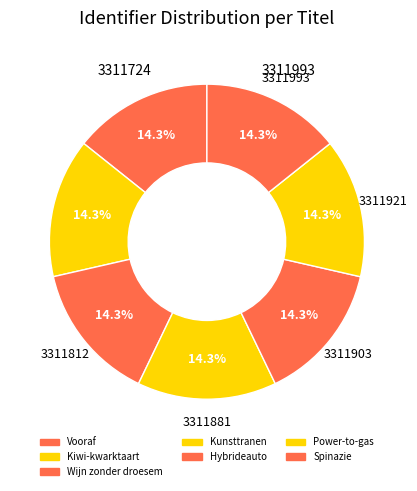

The Kunsttranen slice represents 14% of the pie. True or false?

True